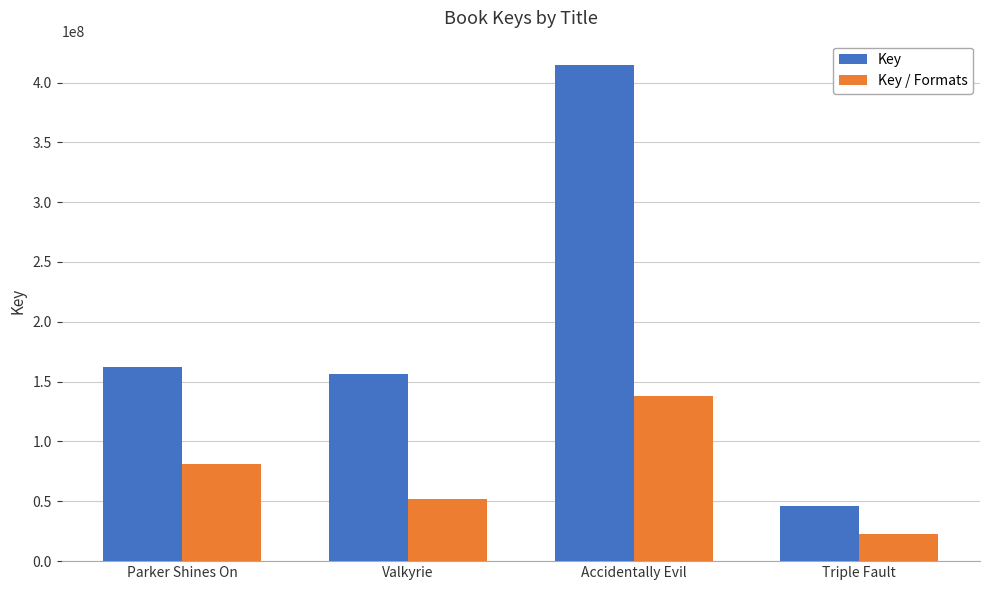

What is the difference between the second highest and second lowest values in the Key series?

6046200.0